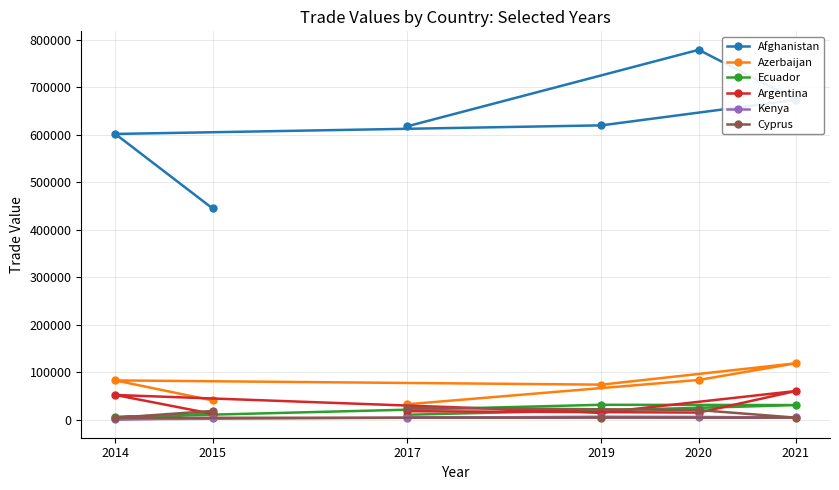

The Afghanistan series shows 601833.4 at 2014. True or false?

True